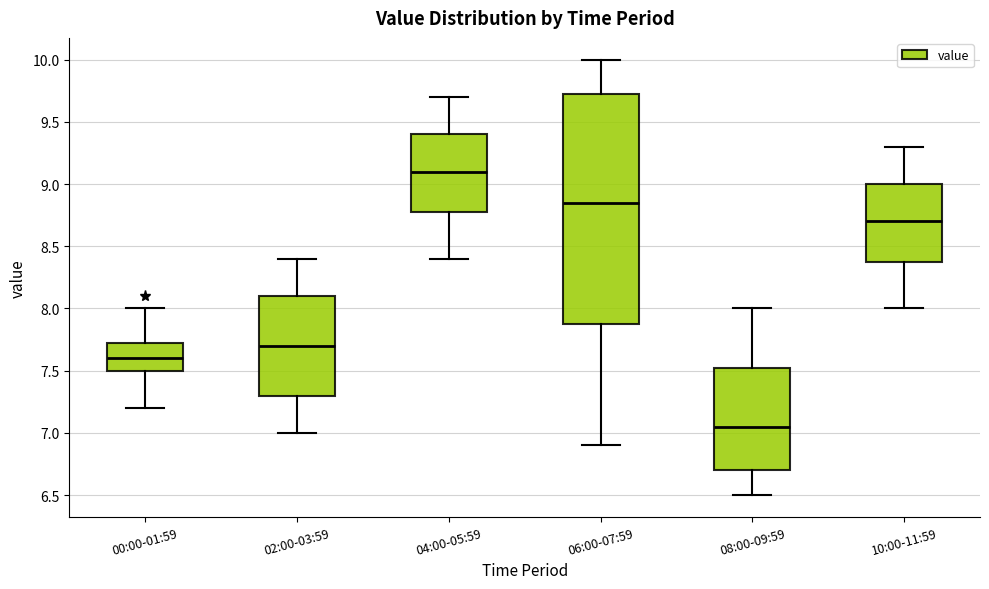

Which box's median line is the lowest?

08:00-09:59